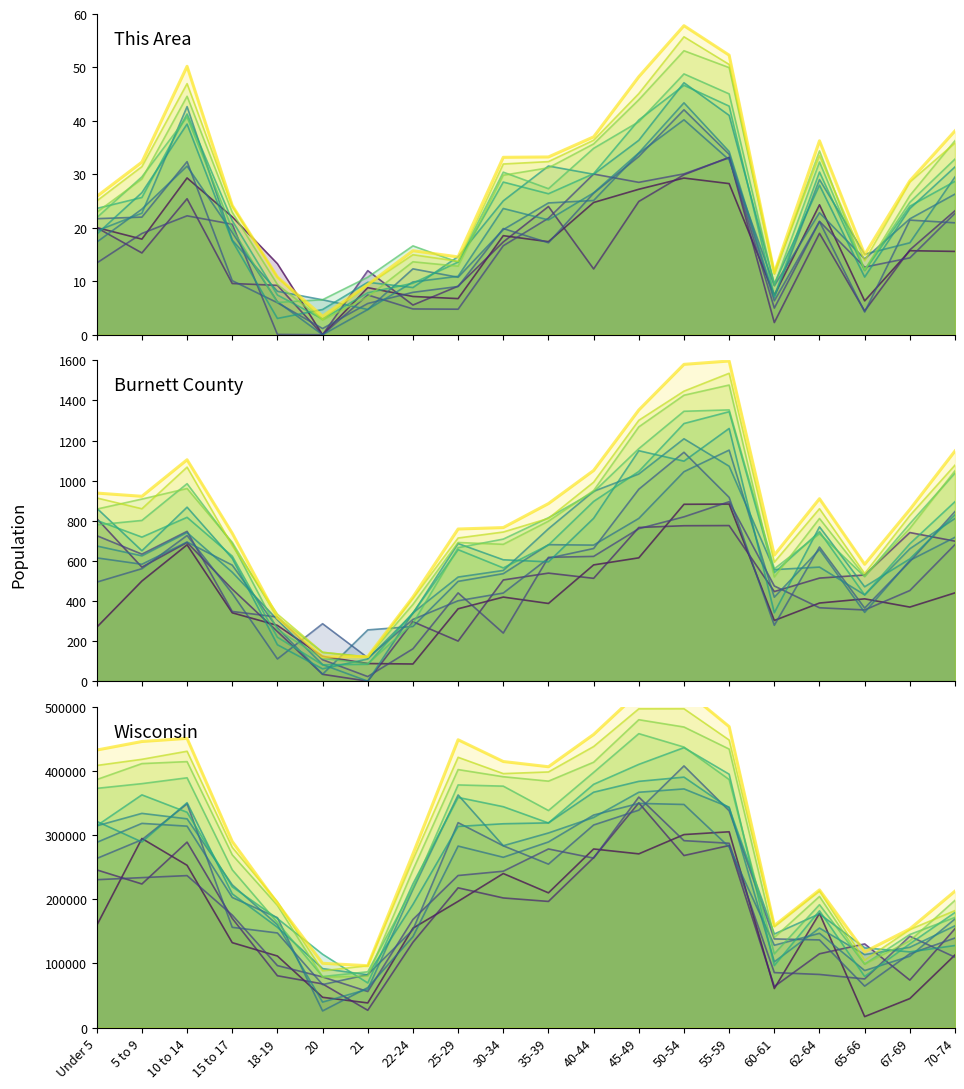

At 45-49, list the series in order from smallest to largest.

This Area, Burnett County, Wisconsin